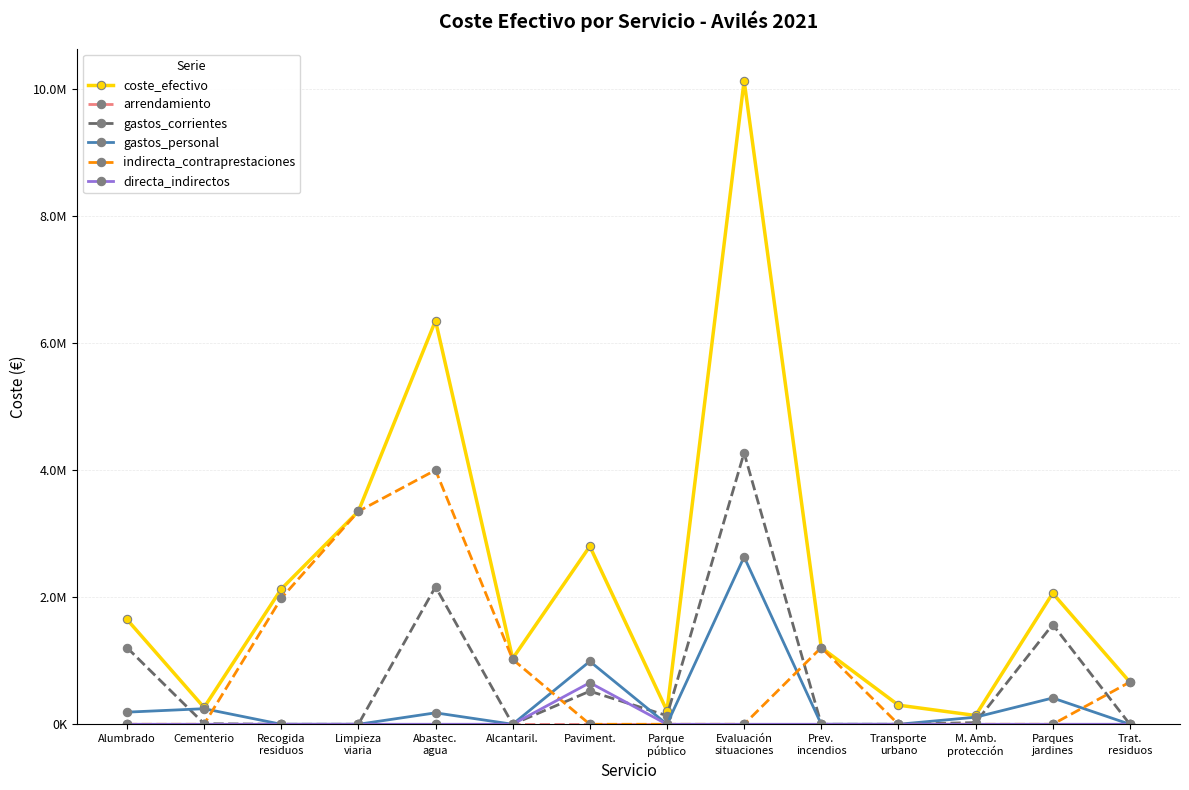

What is the label of the 10th point from the right?

Abastec.
agua